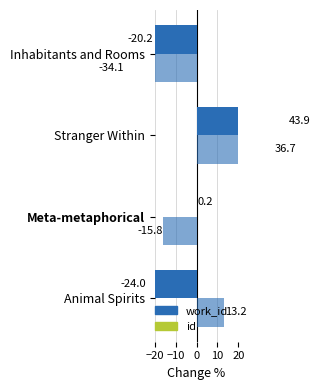

What is the minimum value for id?

-34.1